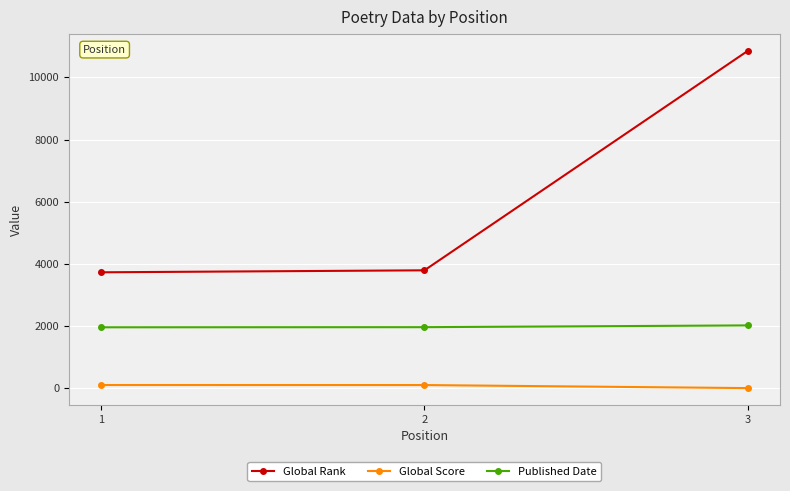

Which series has the largest range (max minus min)?

Global Rank